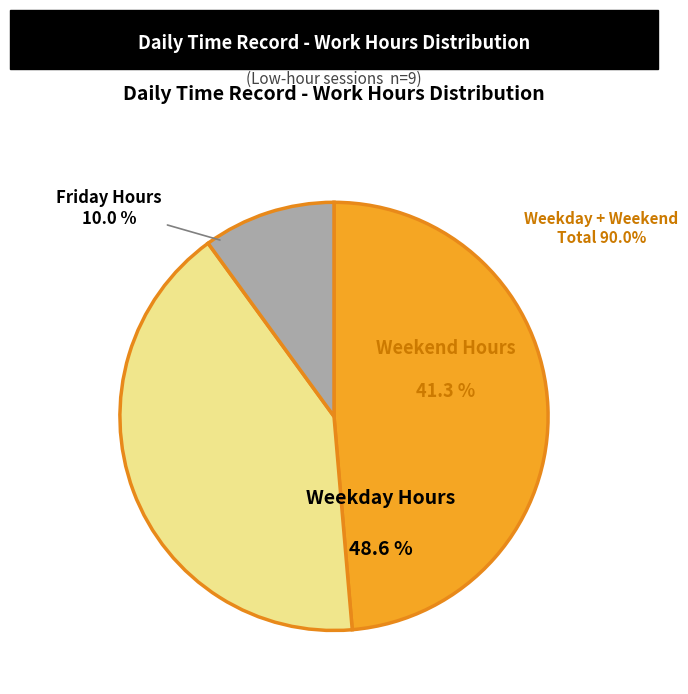

Is Fri 5 the majority of the pie?

No